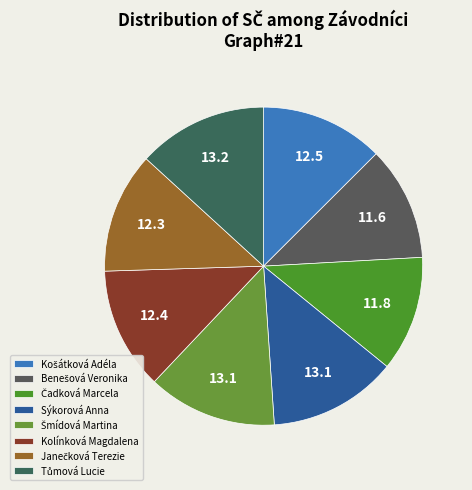

How many slices are in this pie chart?

8